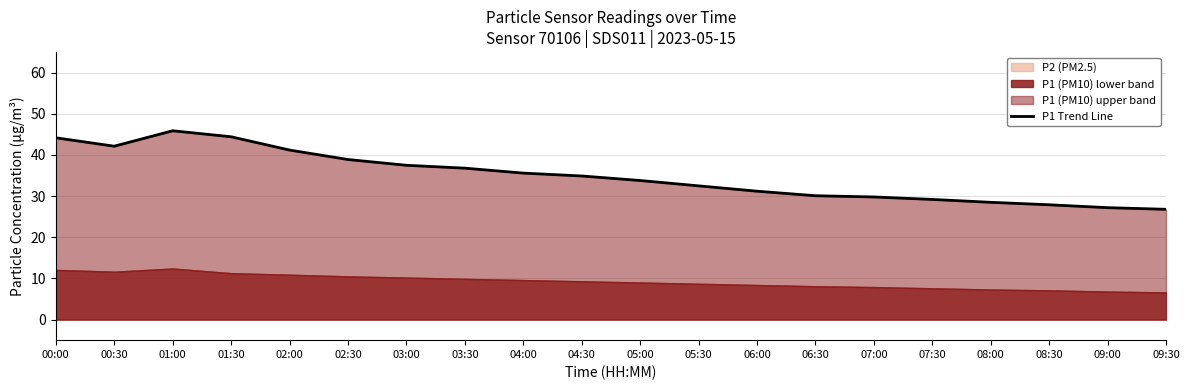

Which label corresponds to the smallest value in the chart?

09:30